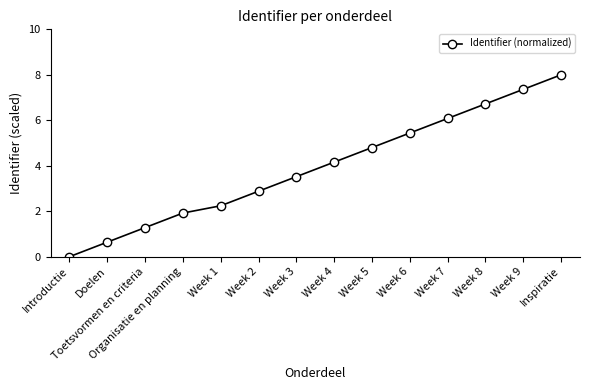

Rank the categories by value from lowest to highest.

Introductie, Doelen, Toetsvormen en criteria, Organisatie en planning, Week 1, Week 2, Week 3, Week 4, Week 5, Week 6, Week 7, Week 8, Week 9, Inspiratie